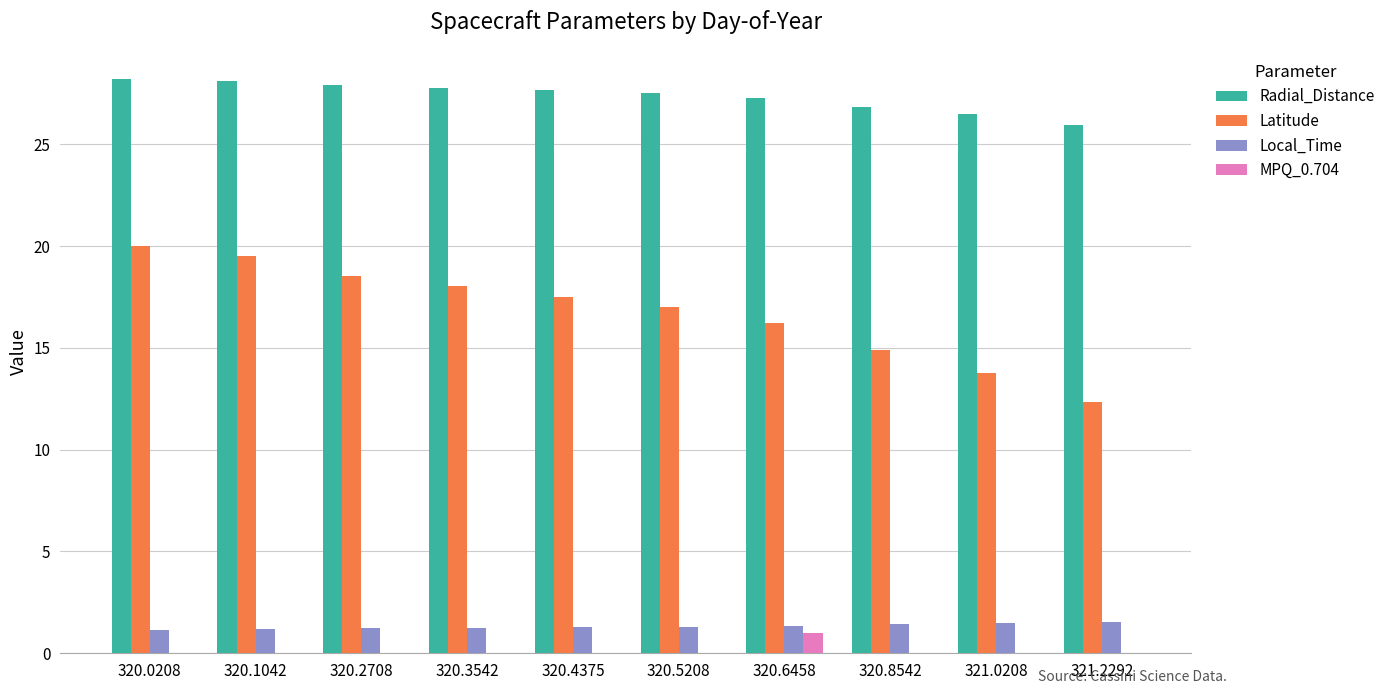

Between 320.1042 and 321.0208, which series saw the biggest shift?

Latitude